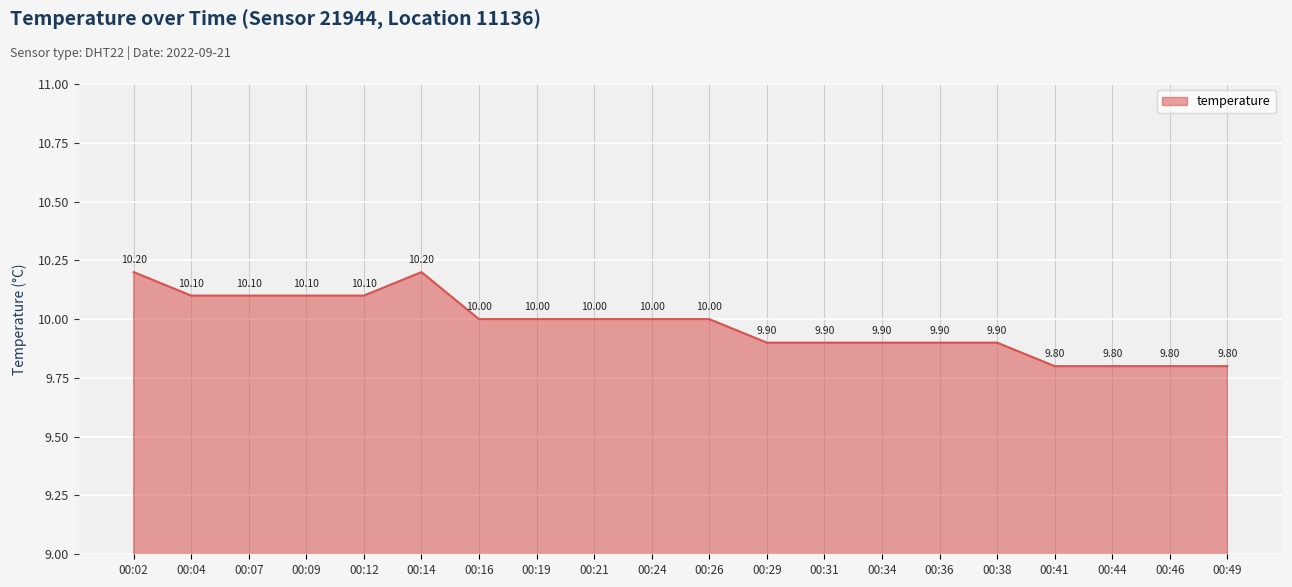

What is the difference between the second highest and minimum values?

0.4